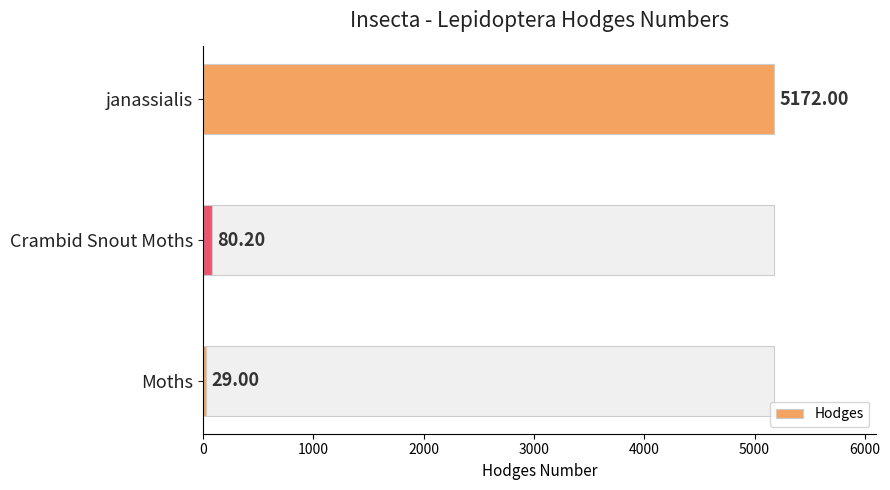

What is the average value of the Hodges series?

1760.4